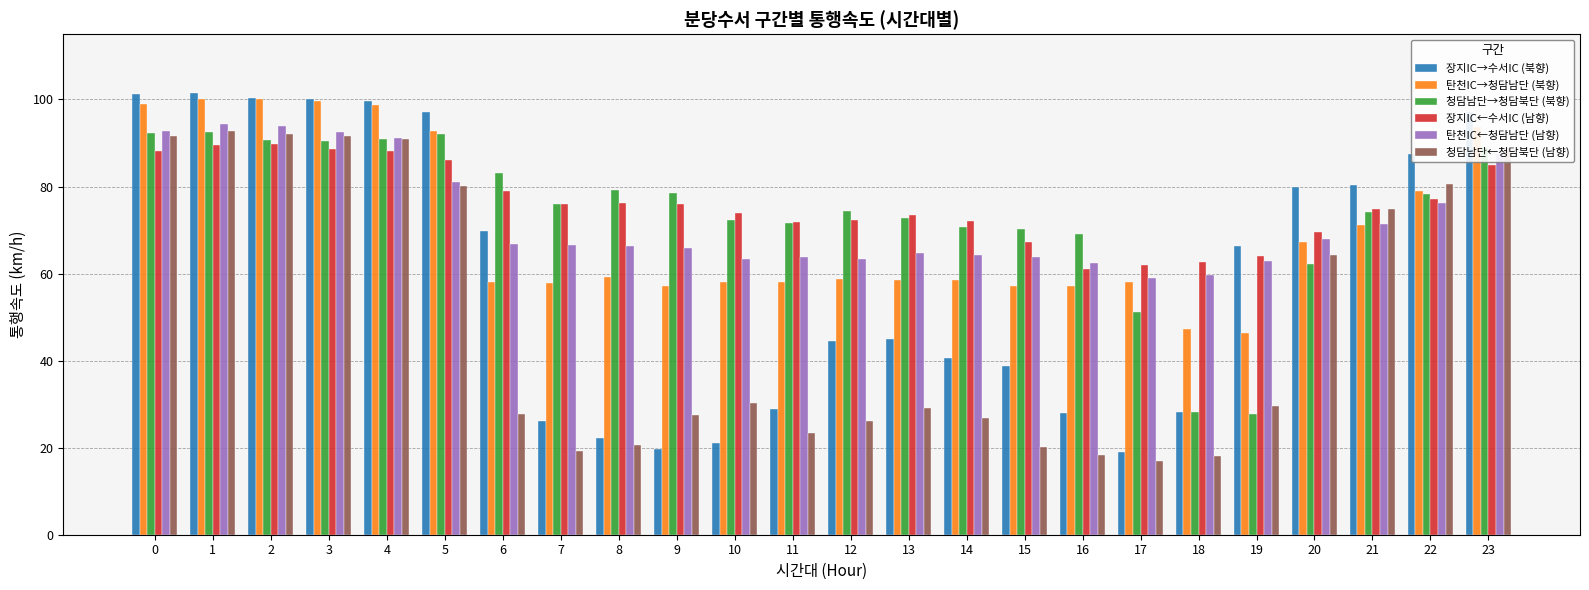

Does the chart contain stacked bars?

No